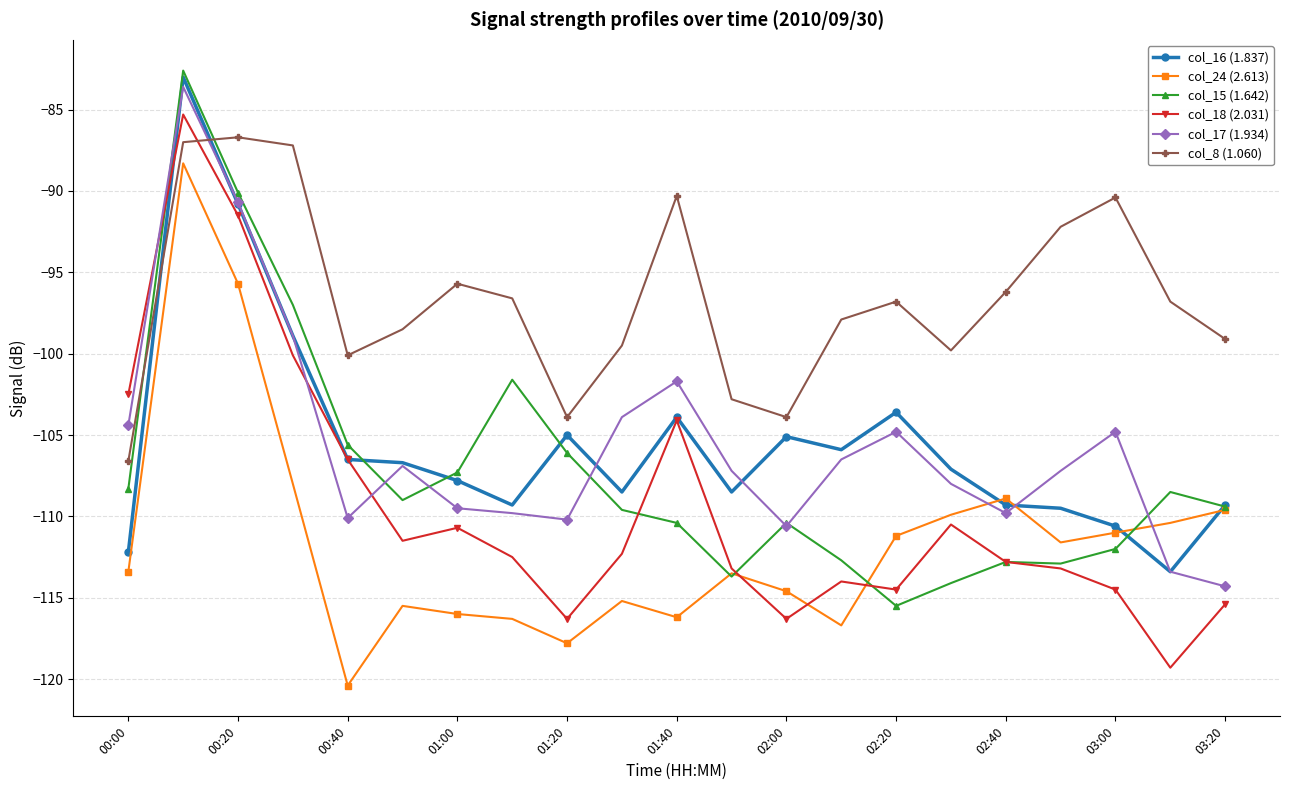

How many intersections are there between col_8 (1.060) and col_15 (1.642)?

2